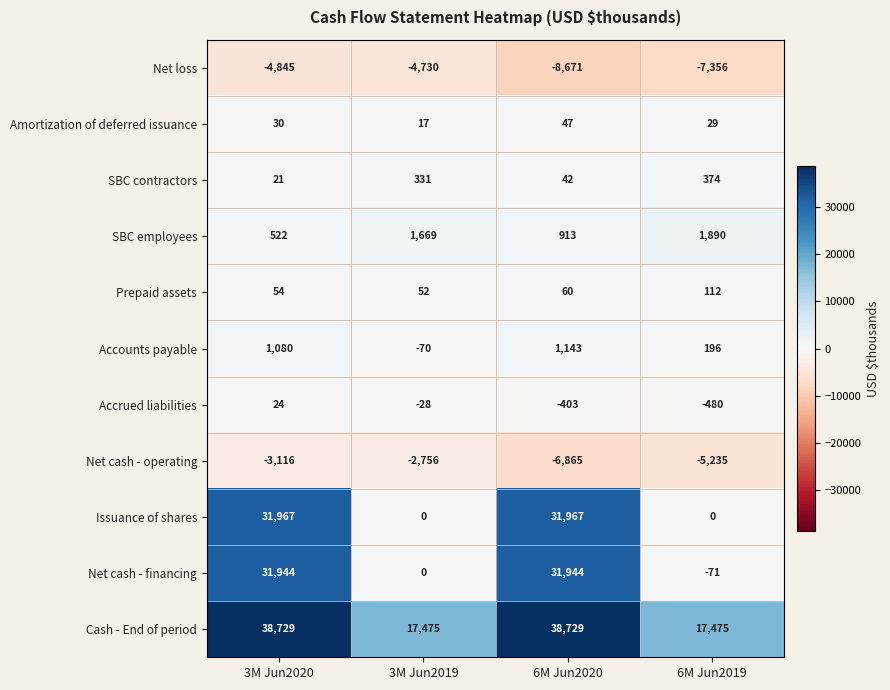

Is the value of SBC contractors at 3M Jun2019 greater than the value of Net loss at 6M Jun2019?

Yes